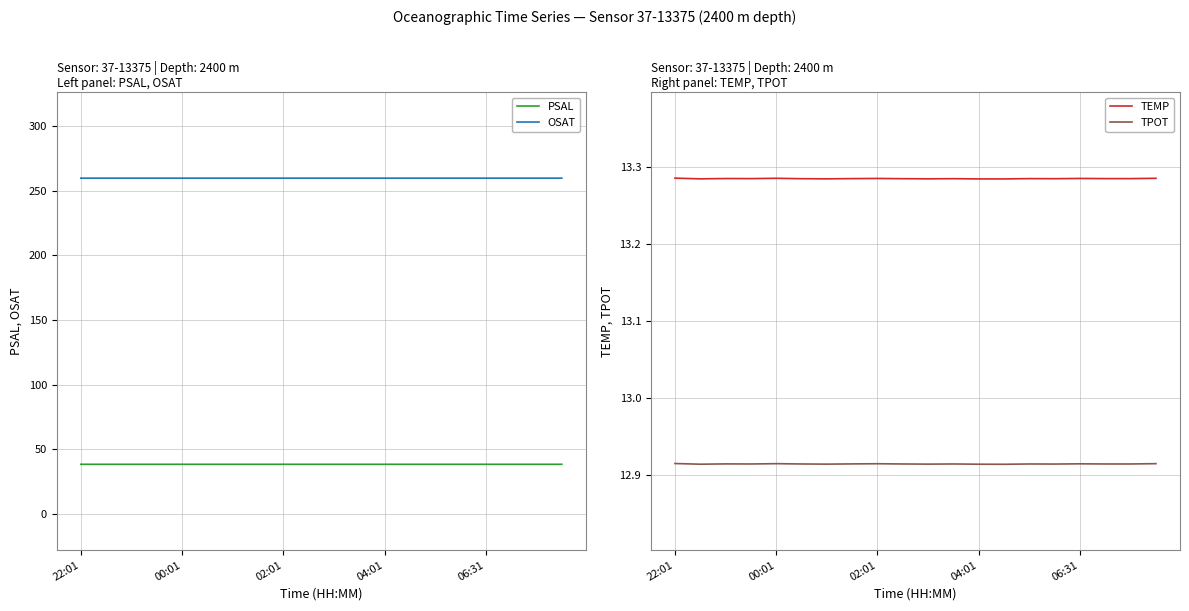

What is the sum of the TEMP values at 00:01 and 06:31?

26.6